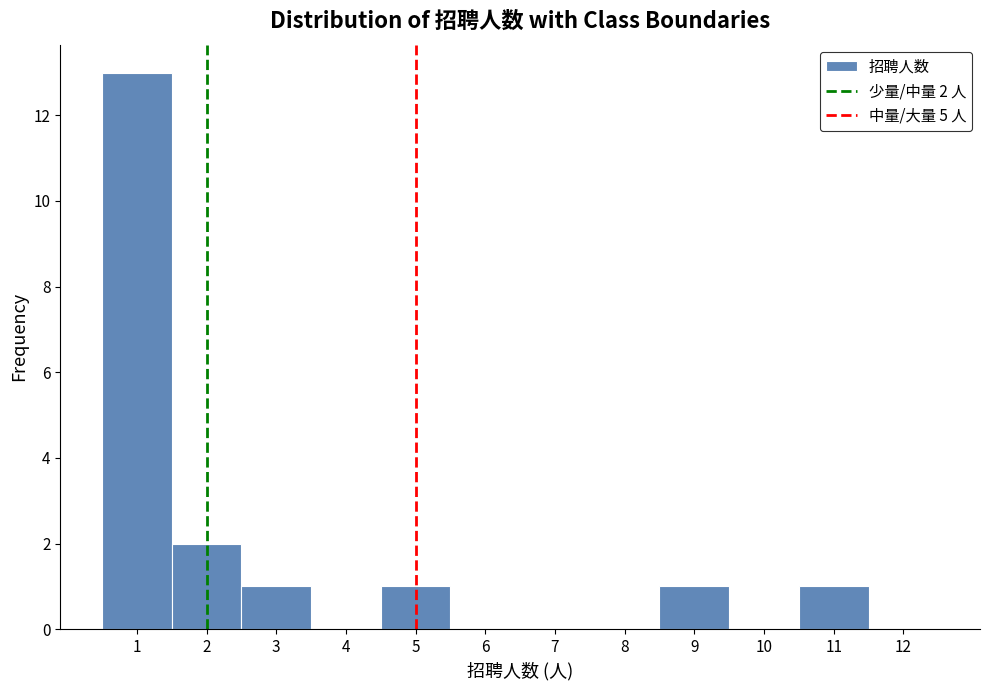

Which range on the x-axis has the tallest bar?

0.5 to 1.5